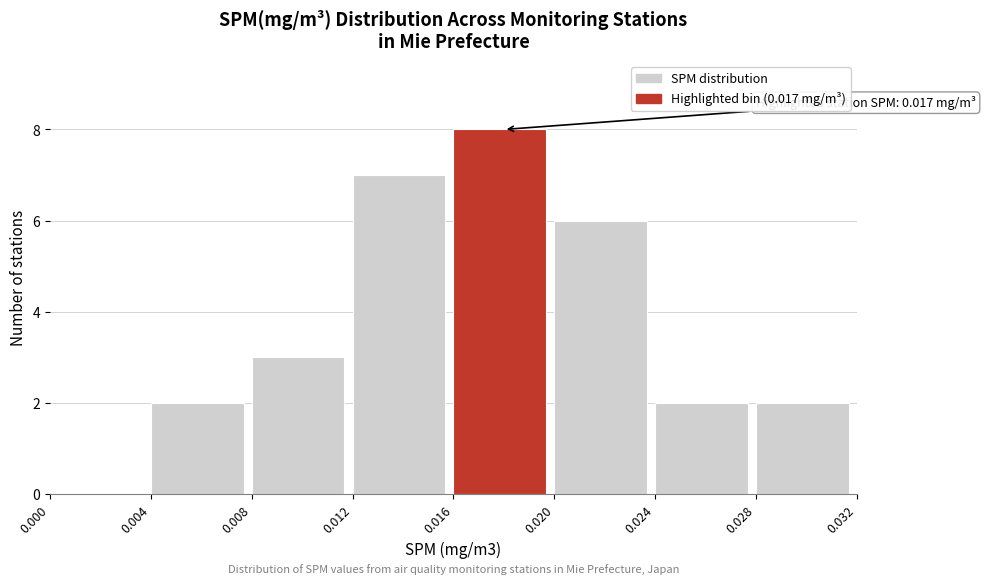

Over which range of the x-axis is the bar tallest?

0.016 to 0.020